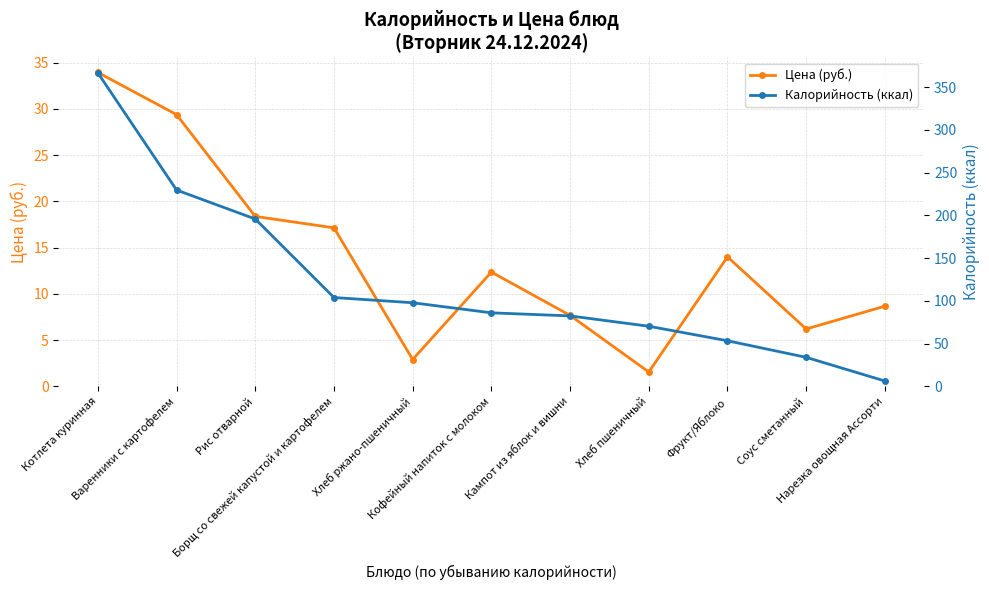

What is the maximum value shown in the chart?

366.8